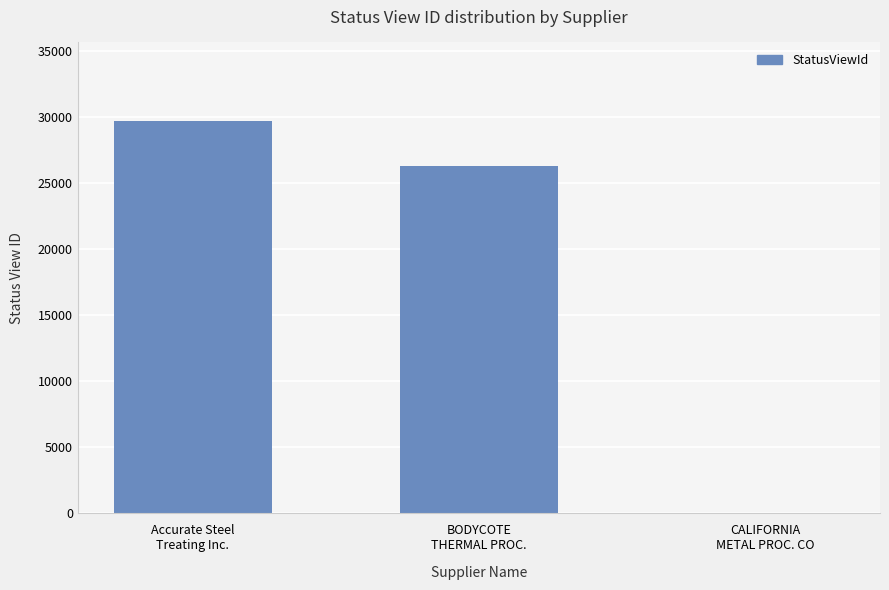

What is the maximum value shown in the chart?

29677